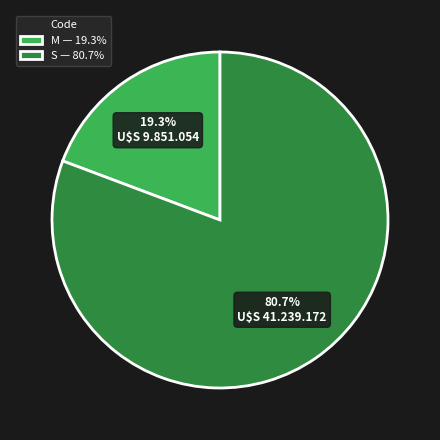

Approximately how many times larger is the value at S — 80.7% compared to M — 19.3%?

4.2